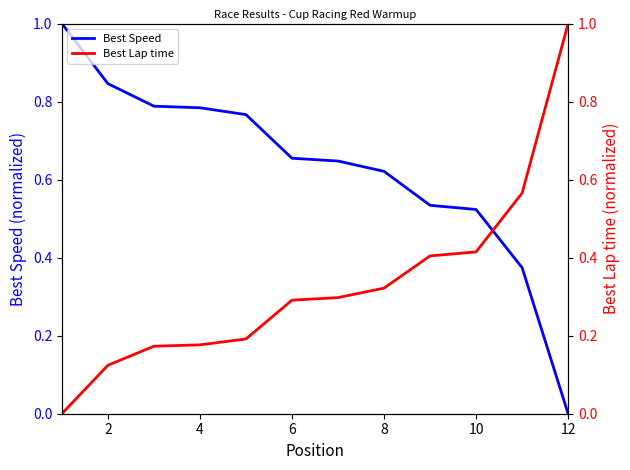

How many times do Best Lap time and Best Speed cross each other?

1